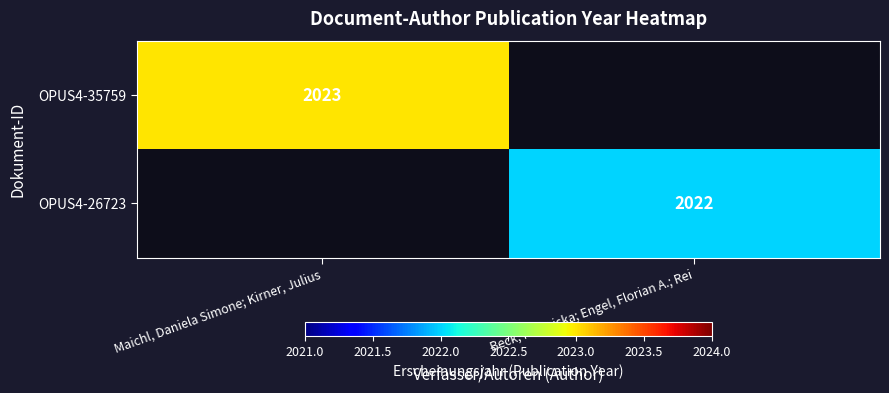

True or false: OPUS4-35759 has a value of 2023 at Maichl, Daniela Simone; Kirner, Julius.

True